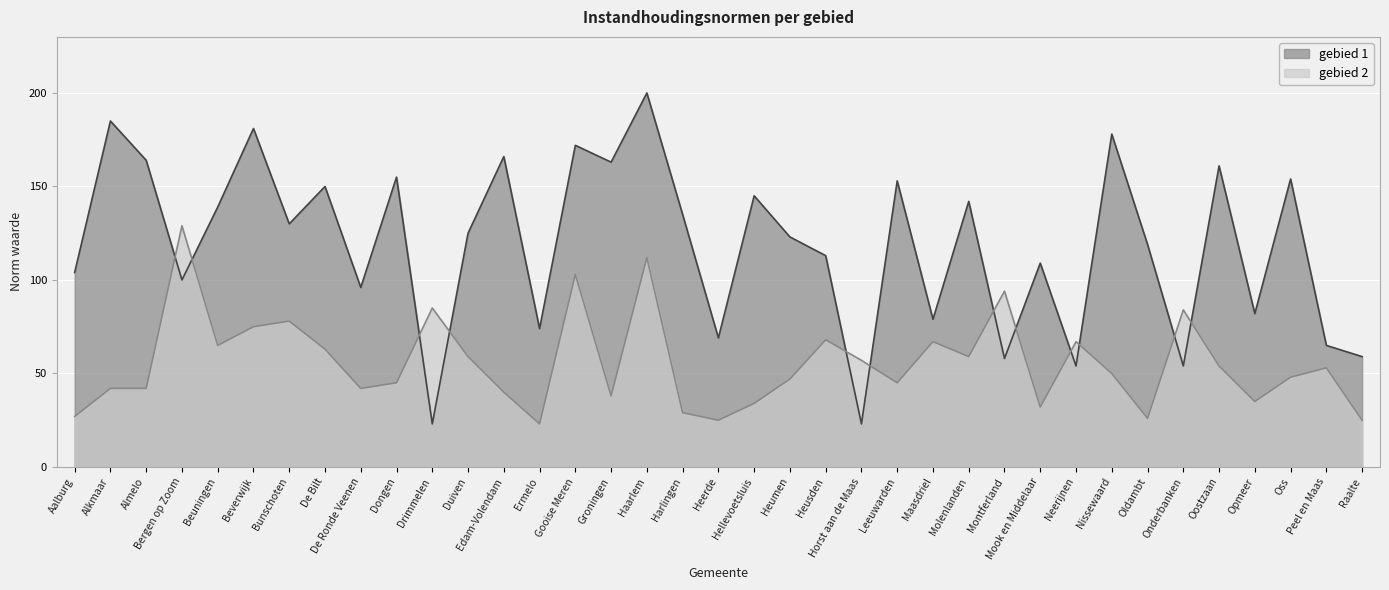

Is the value of gebied 2 at De Ronde Veenen greater than the value of gebied 1 at Bergen op Zoom?

No